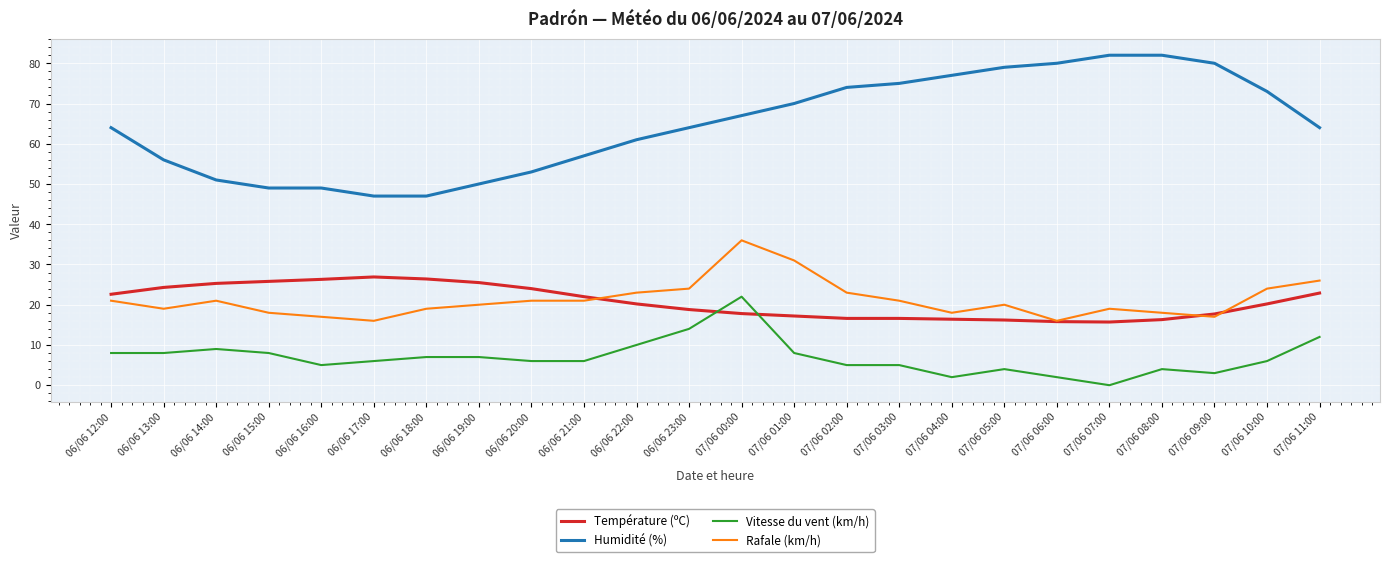

Which series has the largest total across all categories?

Humidité (%)